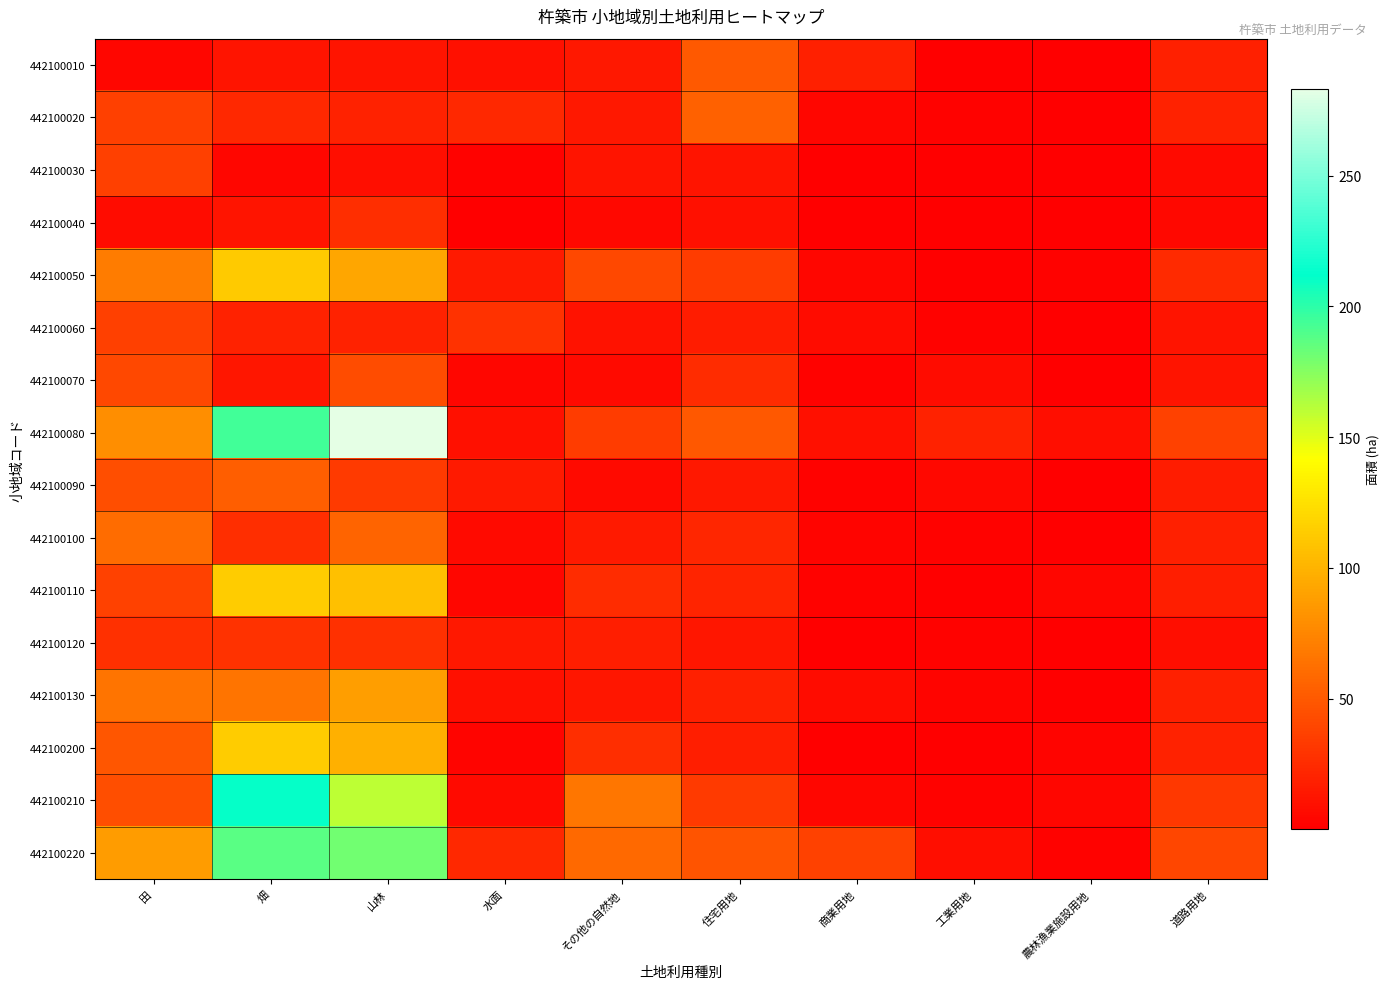

Which has a higher value, 畑 or 田?

畑